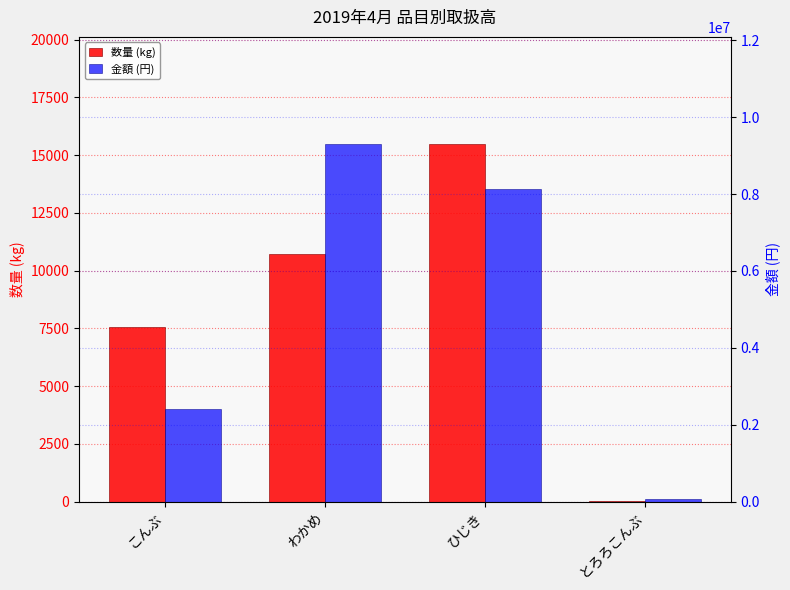

How many bars are there in each group?

2